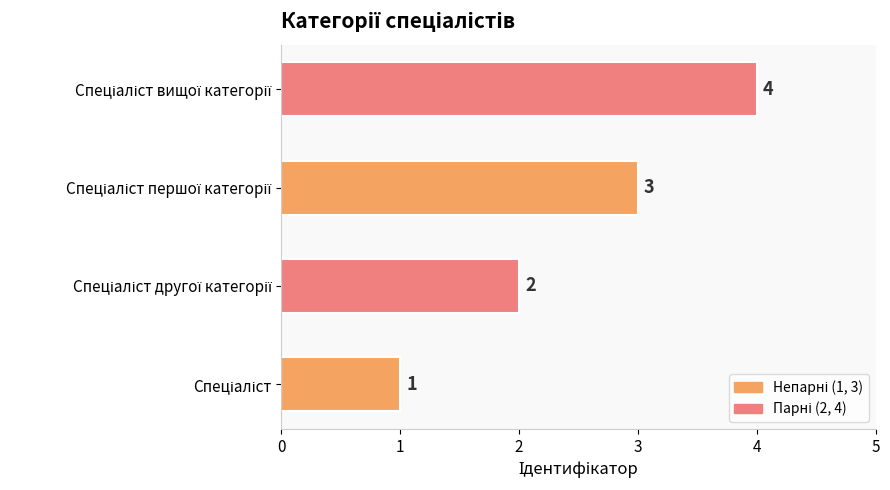

Count the values in the range 2 to 4.

3